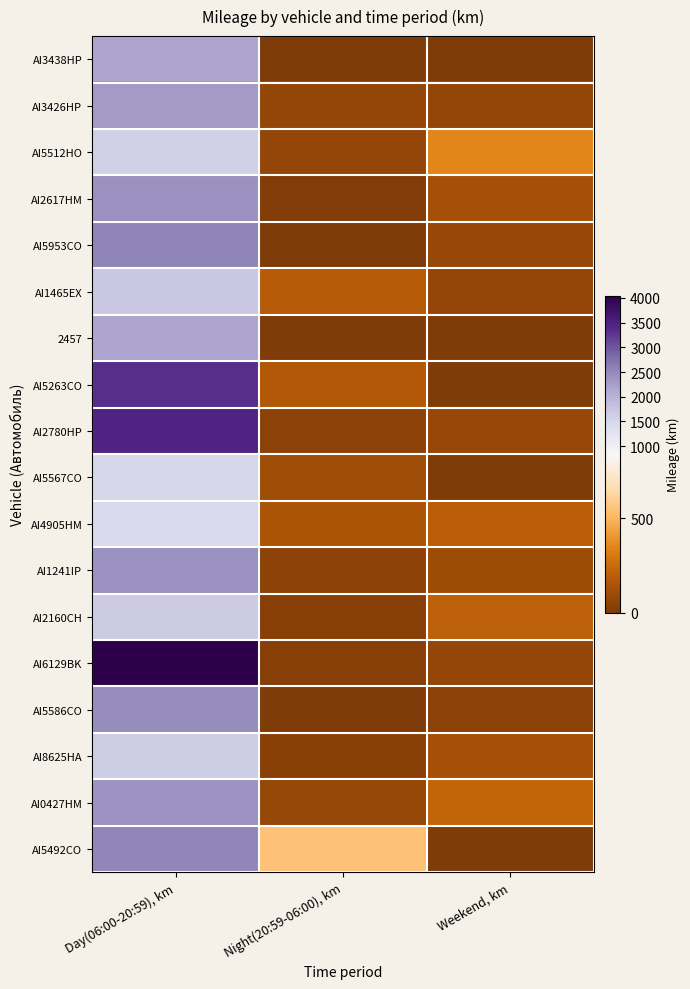

Rank the series at Night(20:59-06:00), km from highest to lowest value.

AI5492CO, AI1465EX, AI5263CO, AI4905HM, AI5567CO, AI0427HM, AI5512HO, AI3426HP, AI1241IP, AI2780HP, AI8625HA, AI2160CH, AI6129BK, AI2617HM, 2457, AI5953CO, AI3438HP, AI5586CO